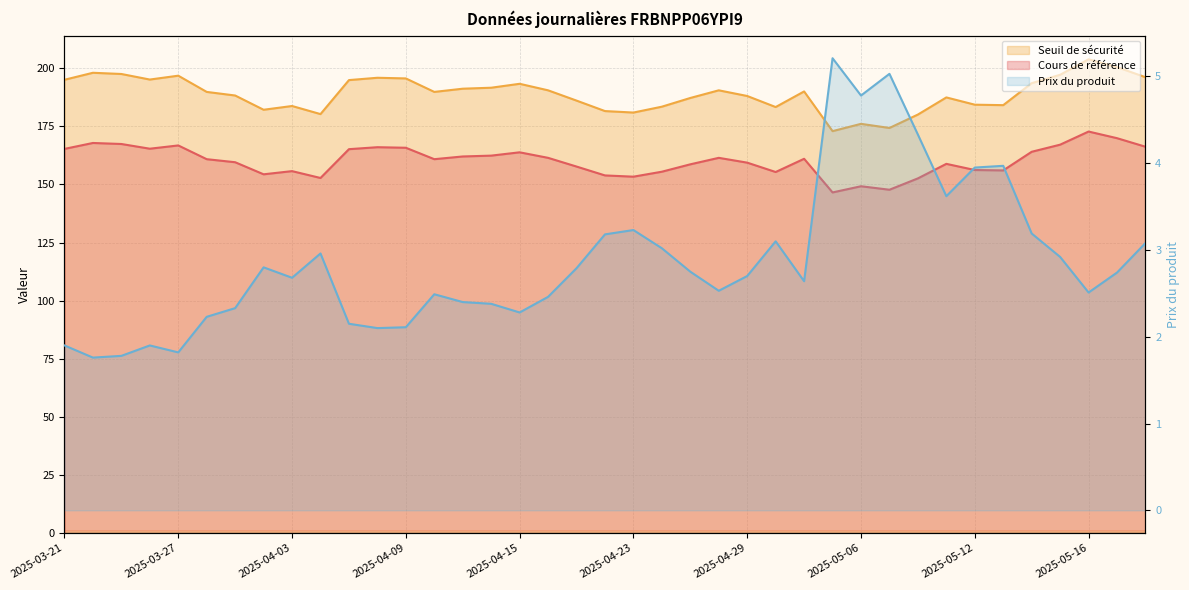

Between 2025-05-08 and 2025-05-09, which is larger?

2025-05-09